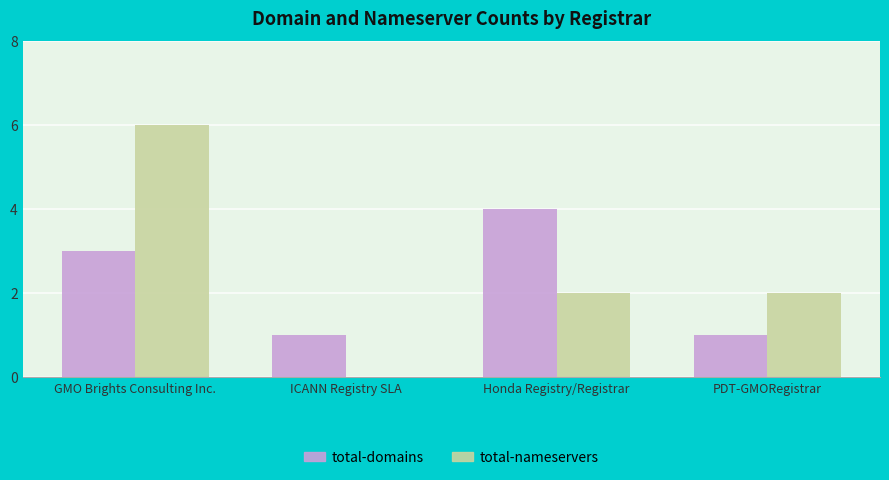

Reading left to right, what are all the values shown in this chart?

total-domains: 3	1	4	1
total-nameservers: 6	0	2	2